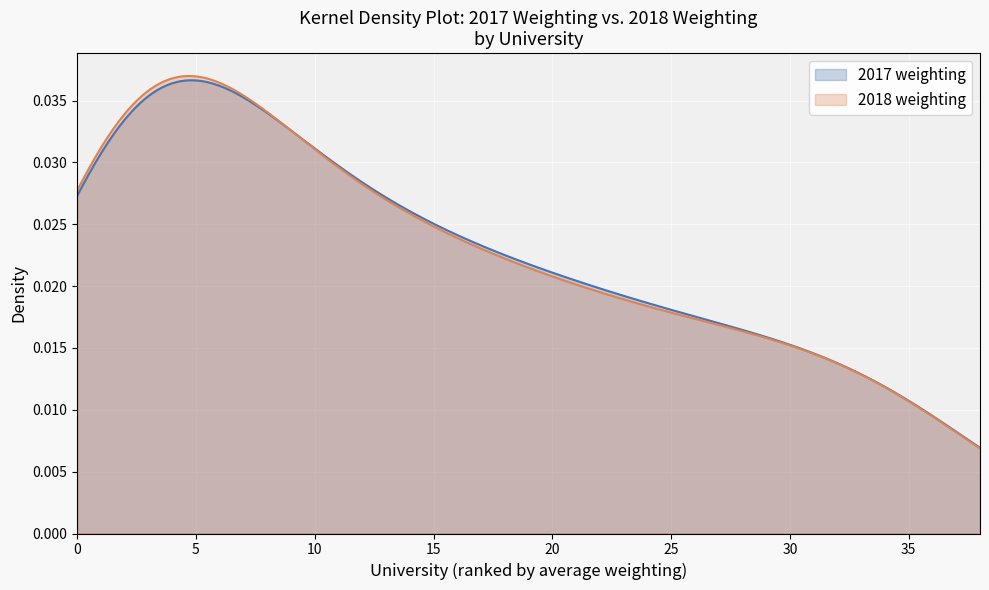

What are all the series names shown in the legend?

2017 weighting, 2018 weighting